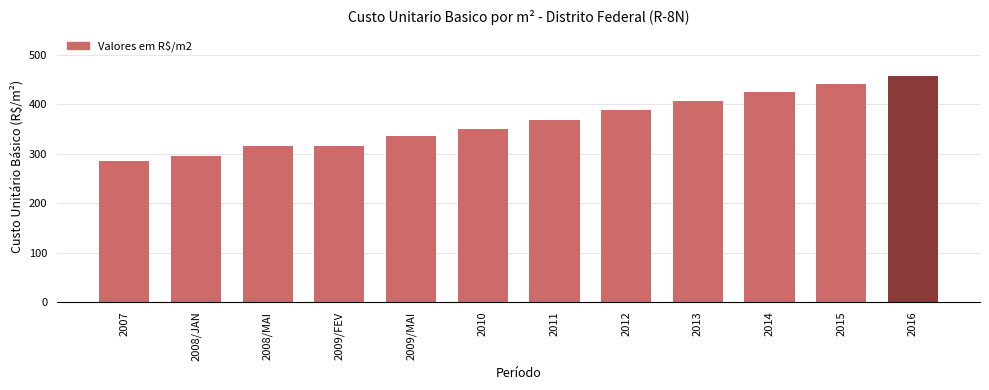

What is the change in value from 2008/JAN to 2016?

+162.4